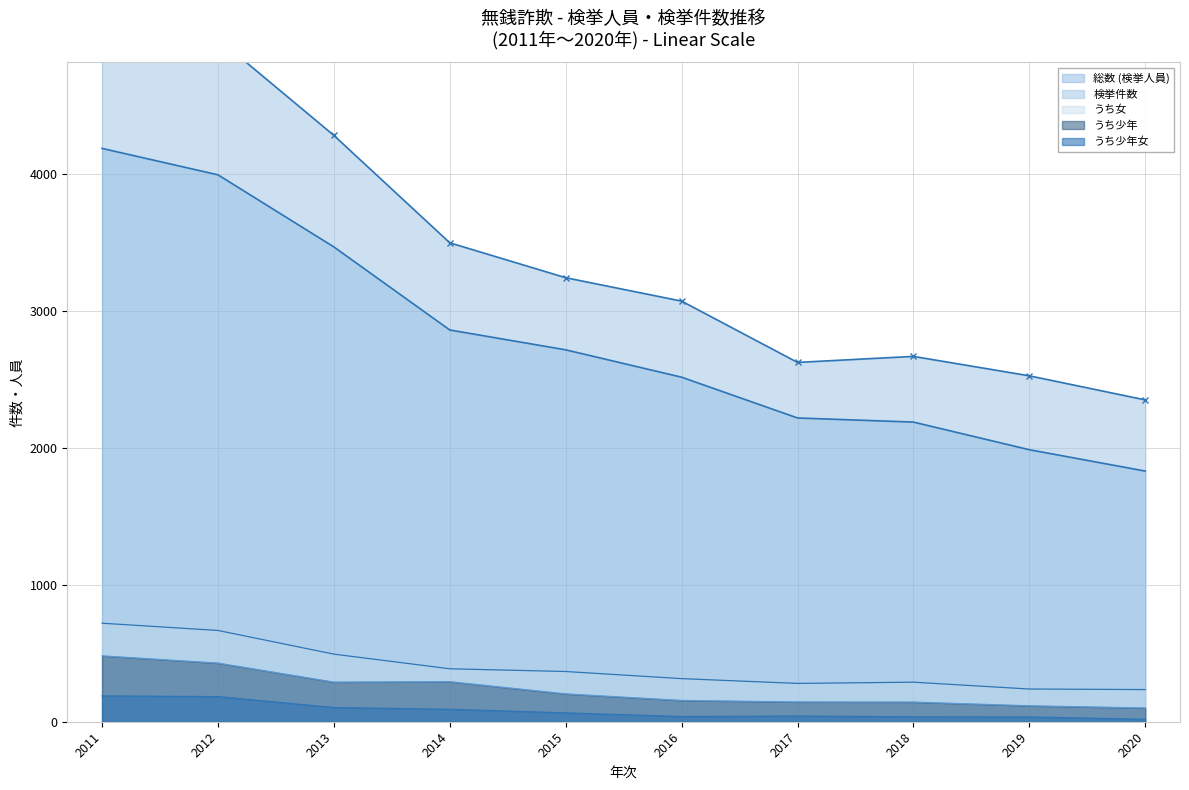

What is the difference between the うち少年 values at 2020 and 2017?

44